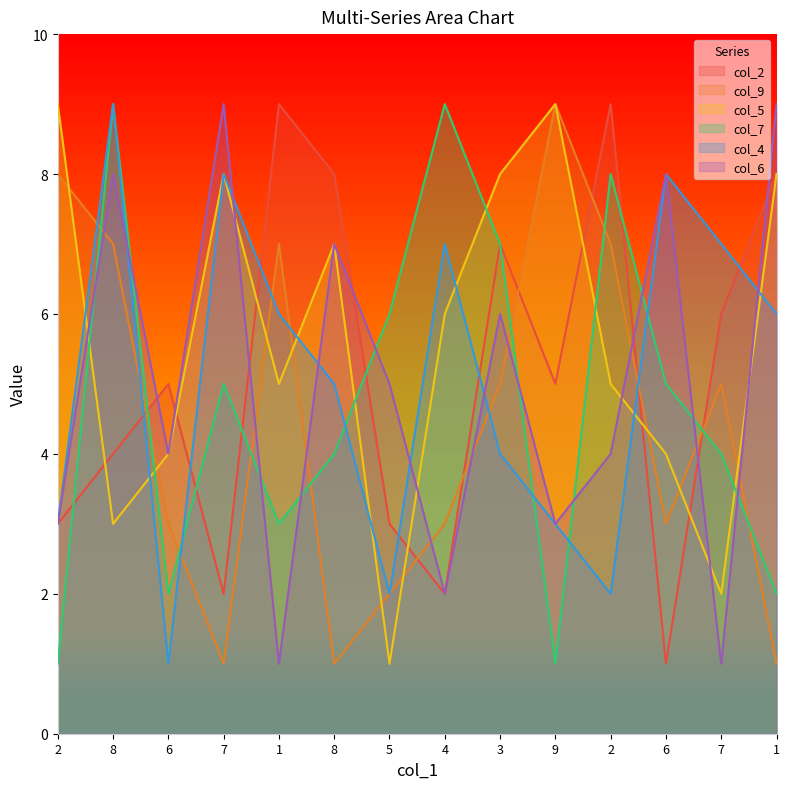

How many intersections are there between col_9 and col_5?

9